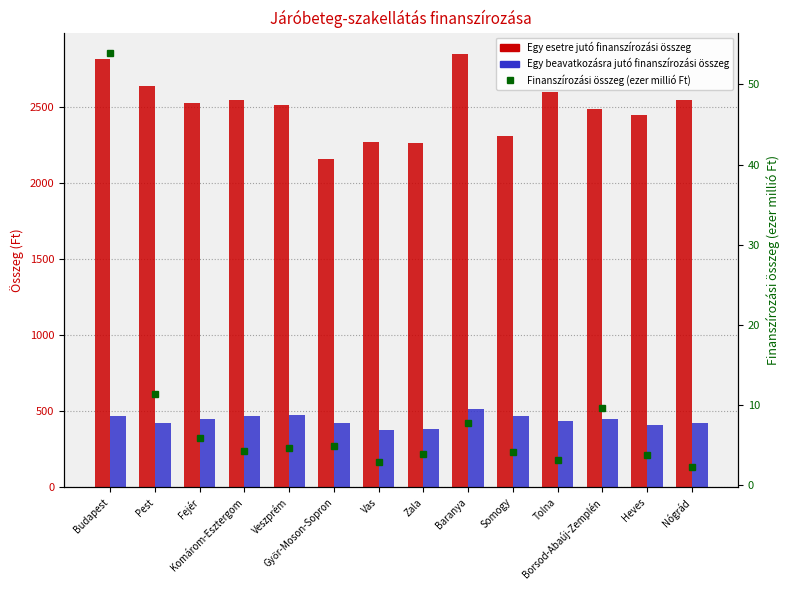

The value of Finanszírozási összeg (ezer millió Ft) at Győr-Moson-Sopron is 4.9. True or false?

True